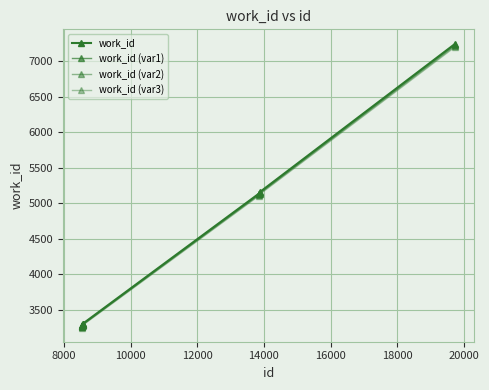

How many data points in work_id (var3) are above 3287?

4